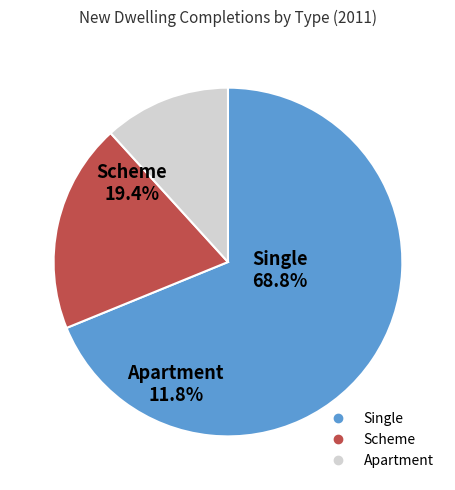

How many slices are in this pie chart?

3